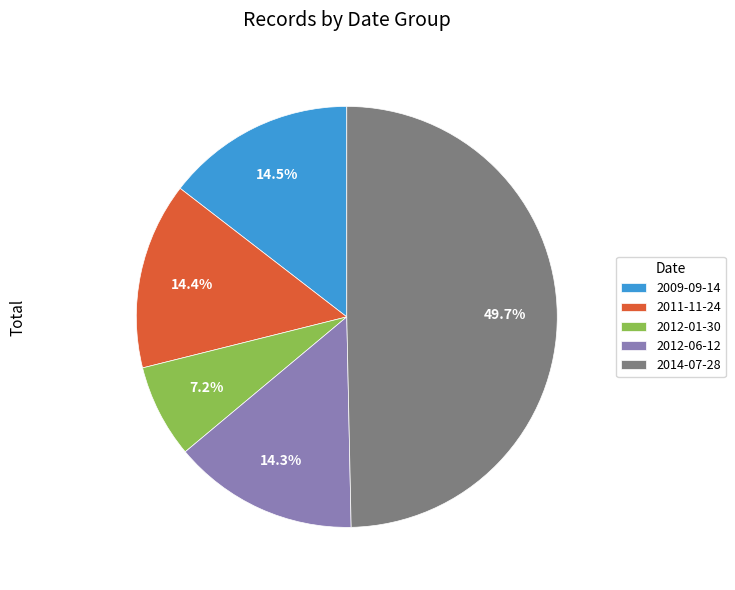

To the nearest percent, what percentage of the pie is 2014-07-28?

50%